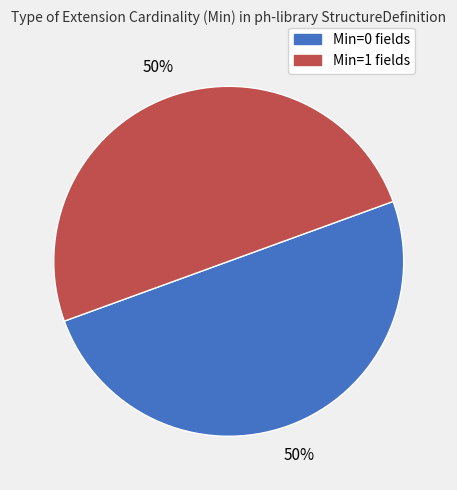

How many segments does this pie chart have?

2